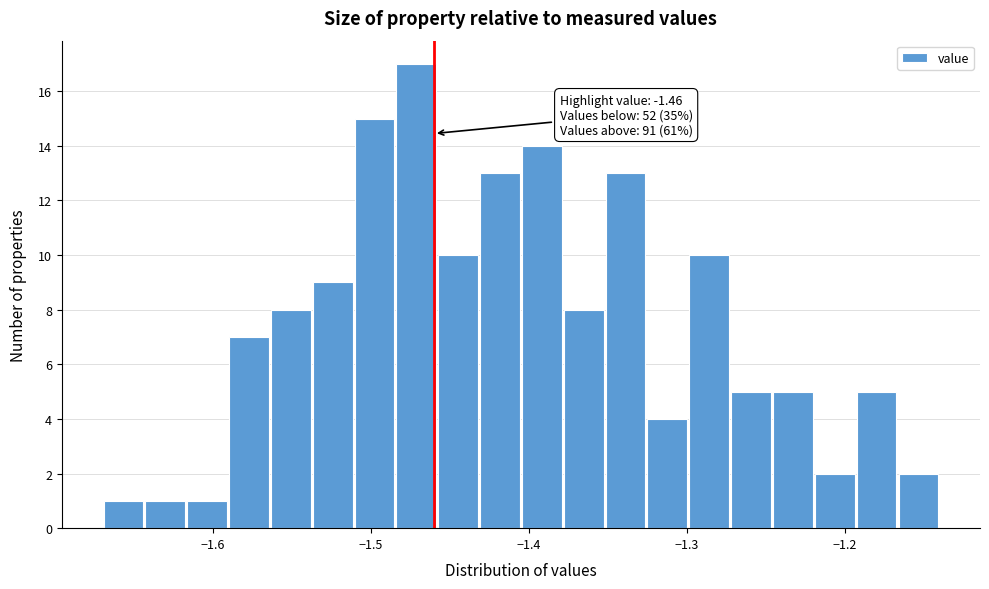

Read against the x-axis, roughly where is the centre of the tallest bar?

-1.47